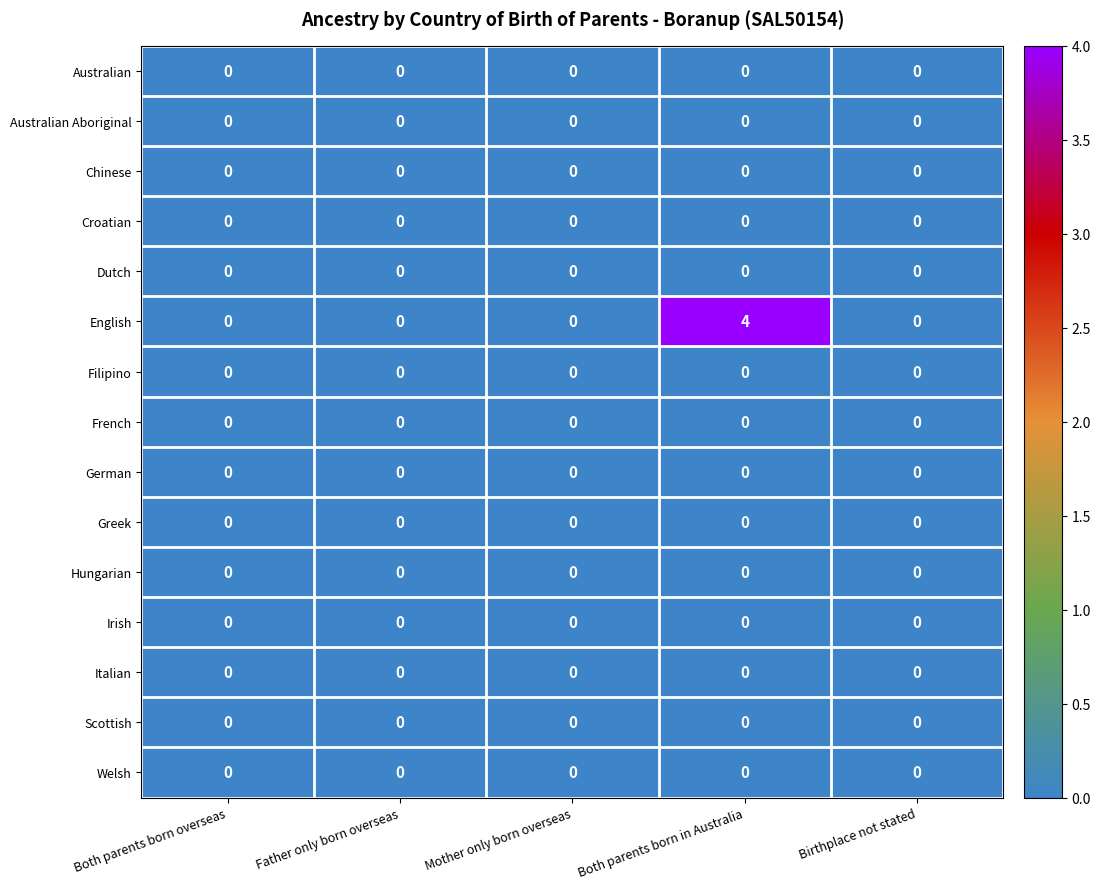

What is the maximum value shown in the chart?

4